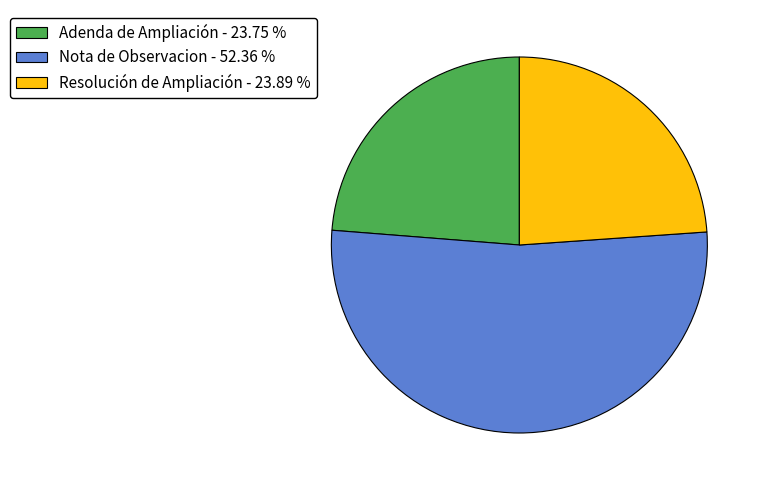

What is the largest slice in the pie chart?

Nota de Observacion